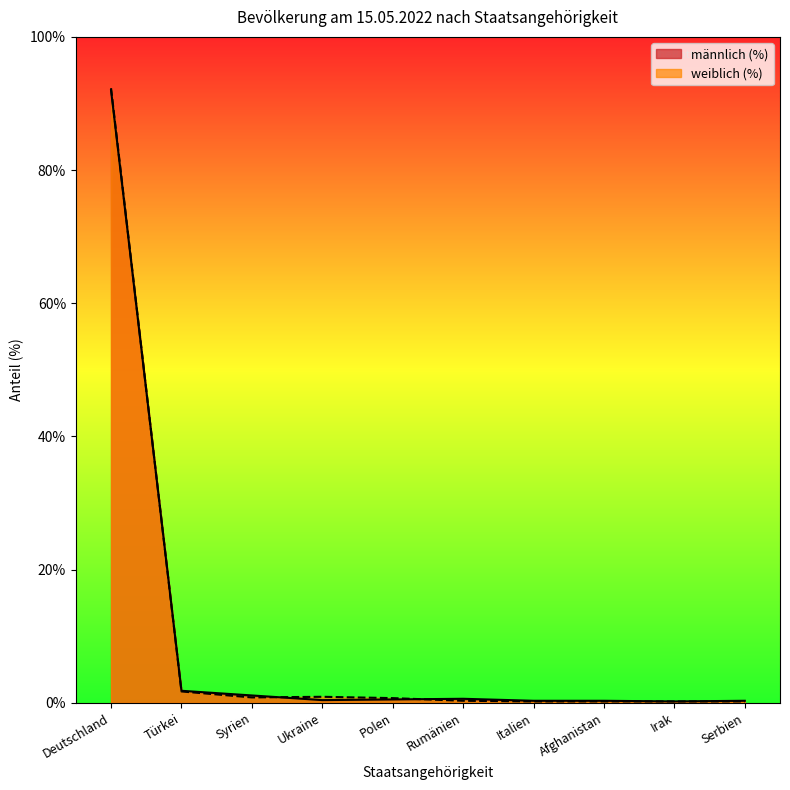

What is the minimum value for männlich (%)?

0.2